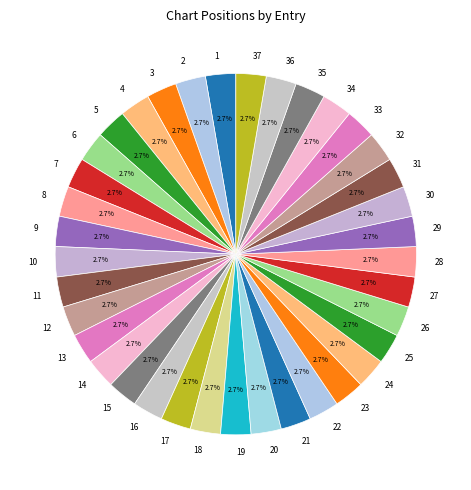

What portion of the pie excludes 29?

97.3%